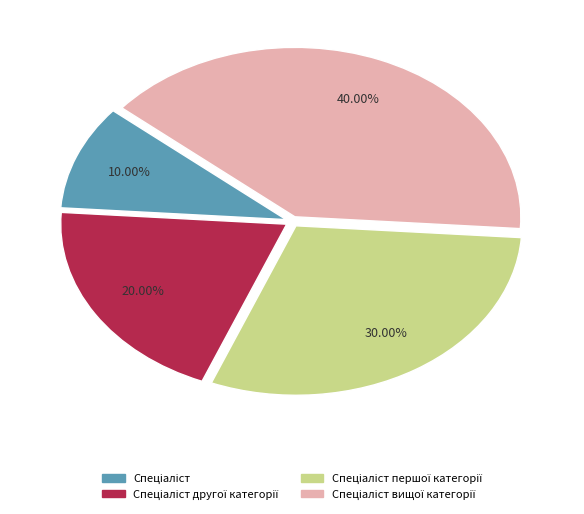

Is there a majority slice in this chart?

No